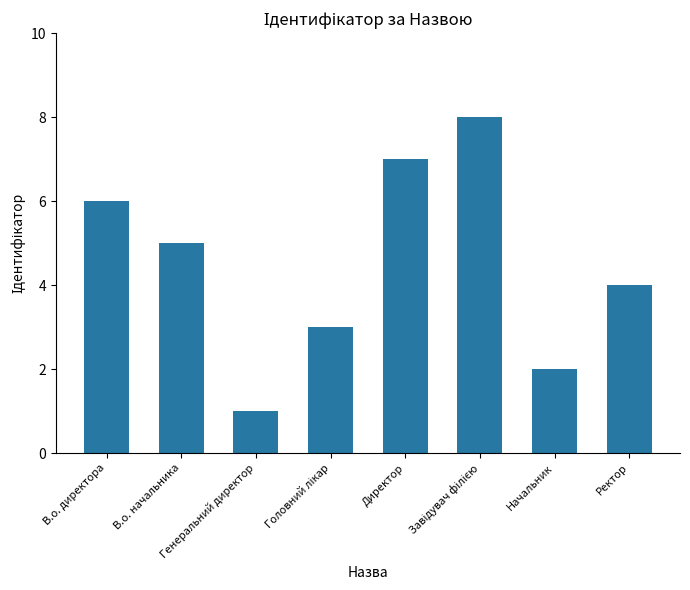

How many bars are there in total?

8